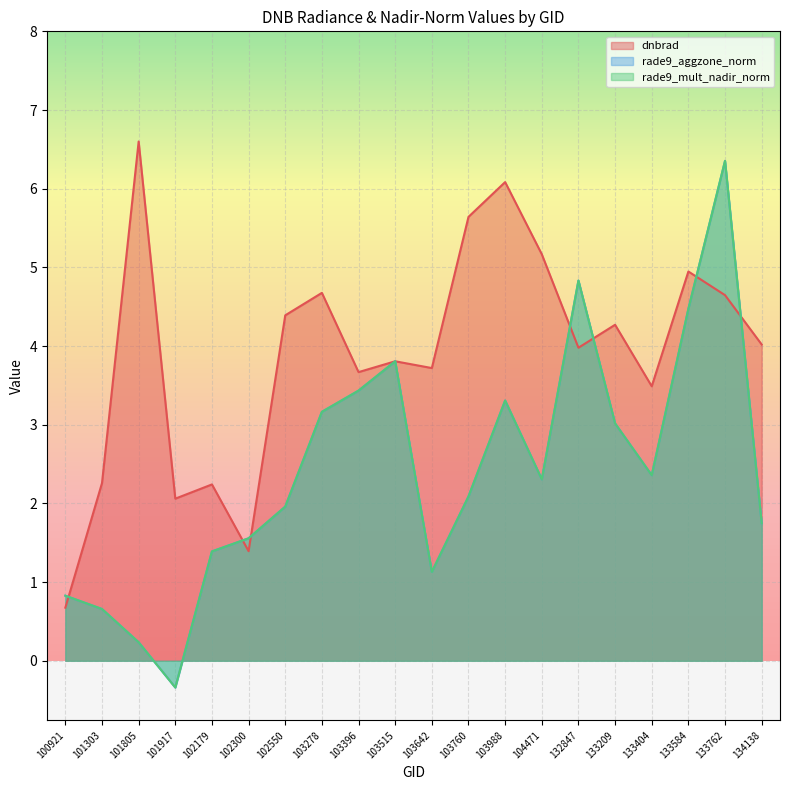

True or false: rade9_aggzone_norm has a value of 3.0 at 133209.

True